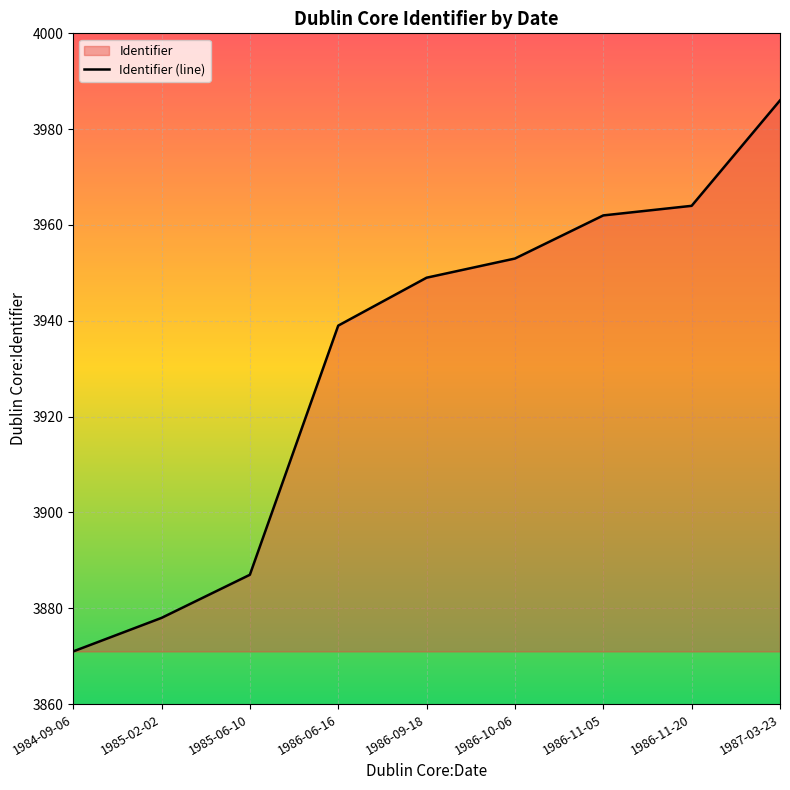

List the labels in order of value, smallest first.

1984-09-06, 1985-02-02, 1985-06-10, 1986-06-16, 1986-09-18, 1986-10-06, 1986-11-05, 1986-11-20, 1987-03-23